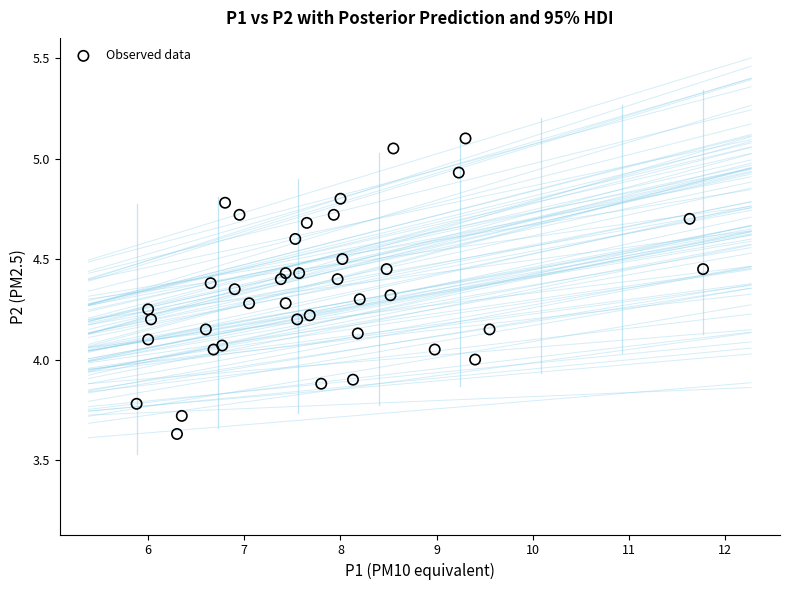

What is the range of X values (max minus min)?

5.9